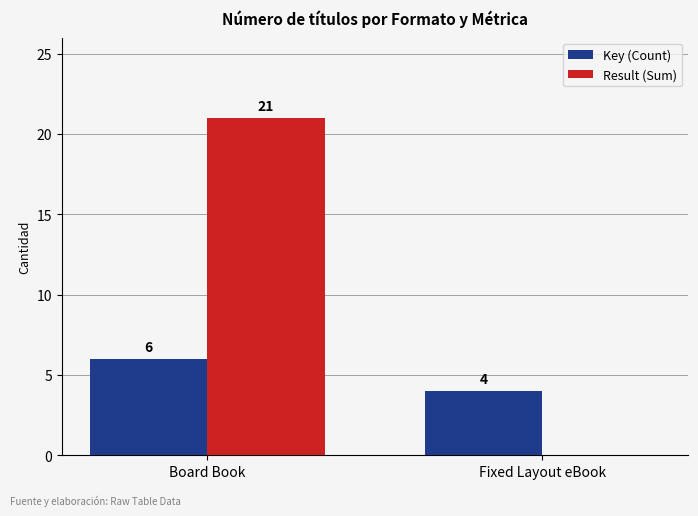

How many series are shown in this chart?

2